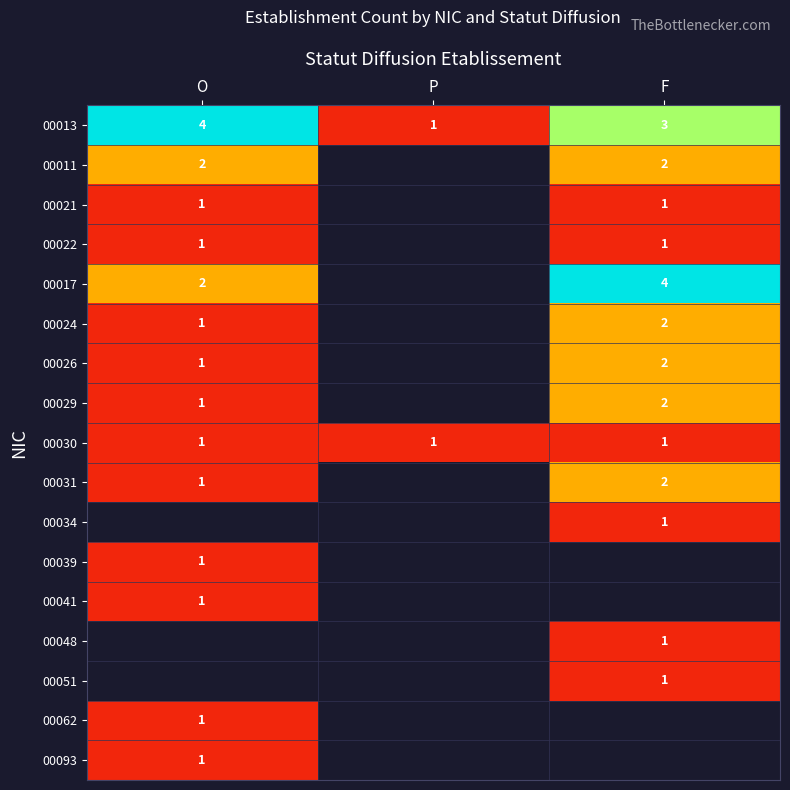

Where does the 00013 series first go above 3?

O